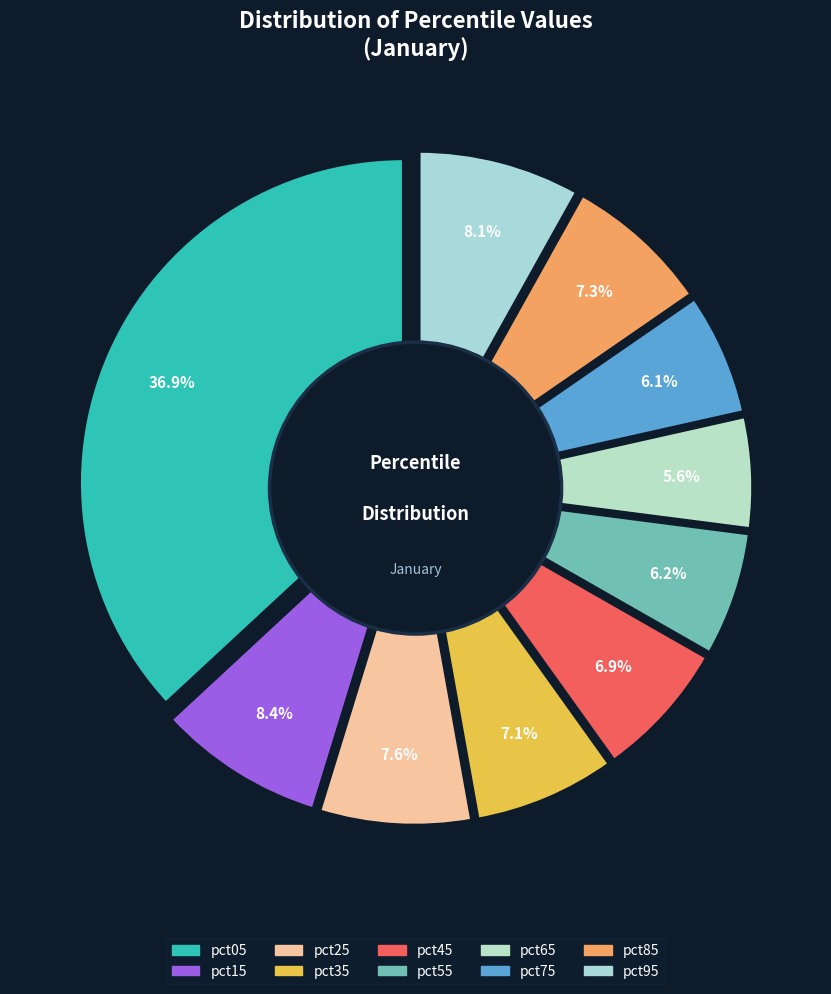

What portion of the pie excludes pct45?

93.1%